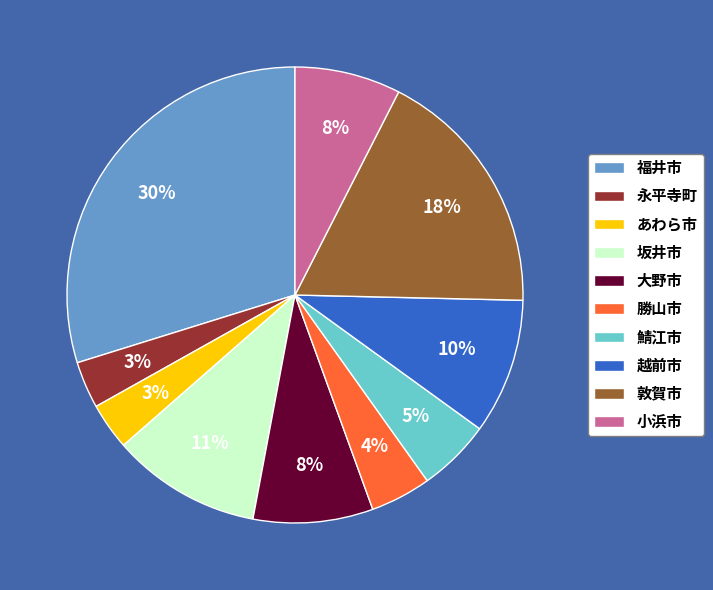

Is 小浜市 the majority of the pie?

No